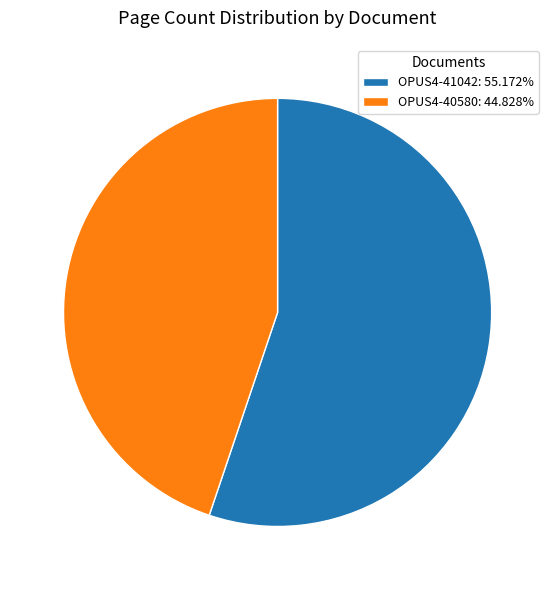

Is there a majority slice in this chart?

Yes